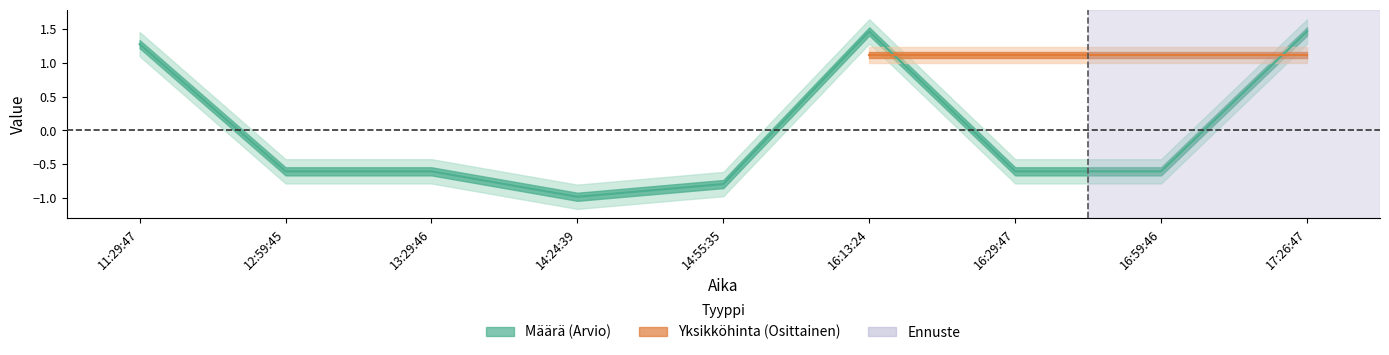

The chart shows a value of 0.6 at 17:26:47. True or false?

False